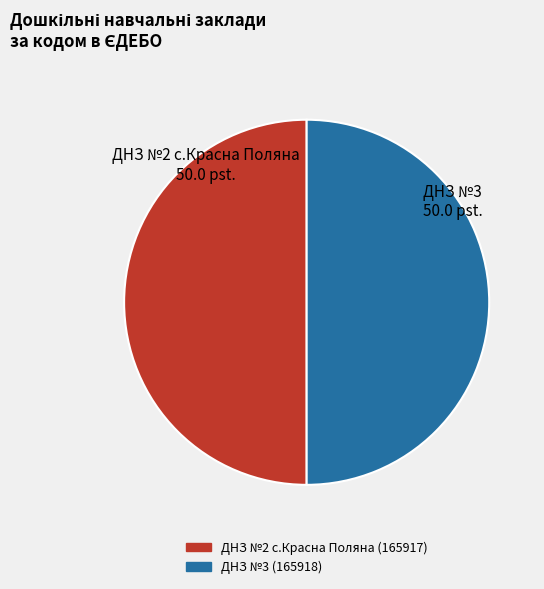

Do ДНЗ №3 and ДНЗ №2 с.Красна Поляна together represent more than half of the pie?

Yes